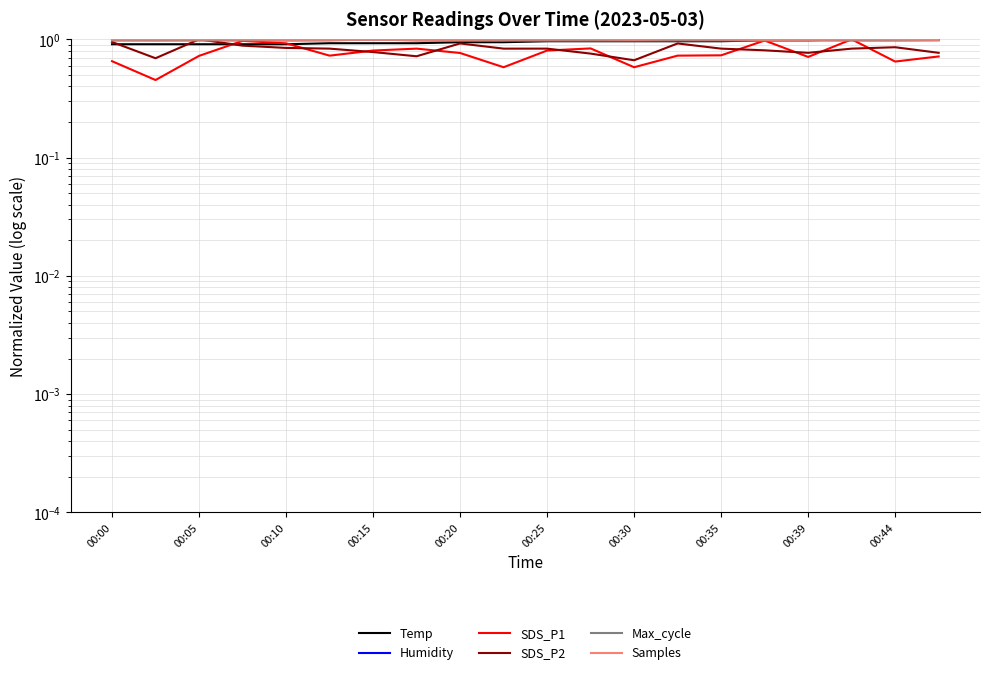

Where do Humidity and Temp first cross each other?

16 and 17